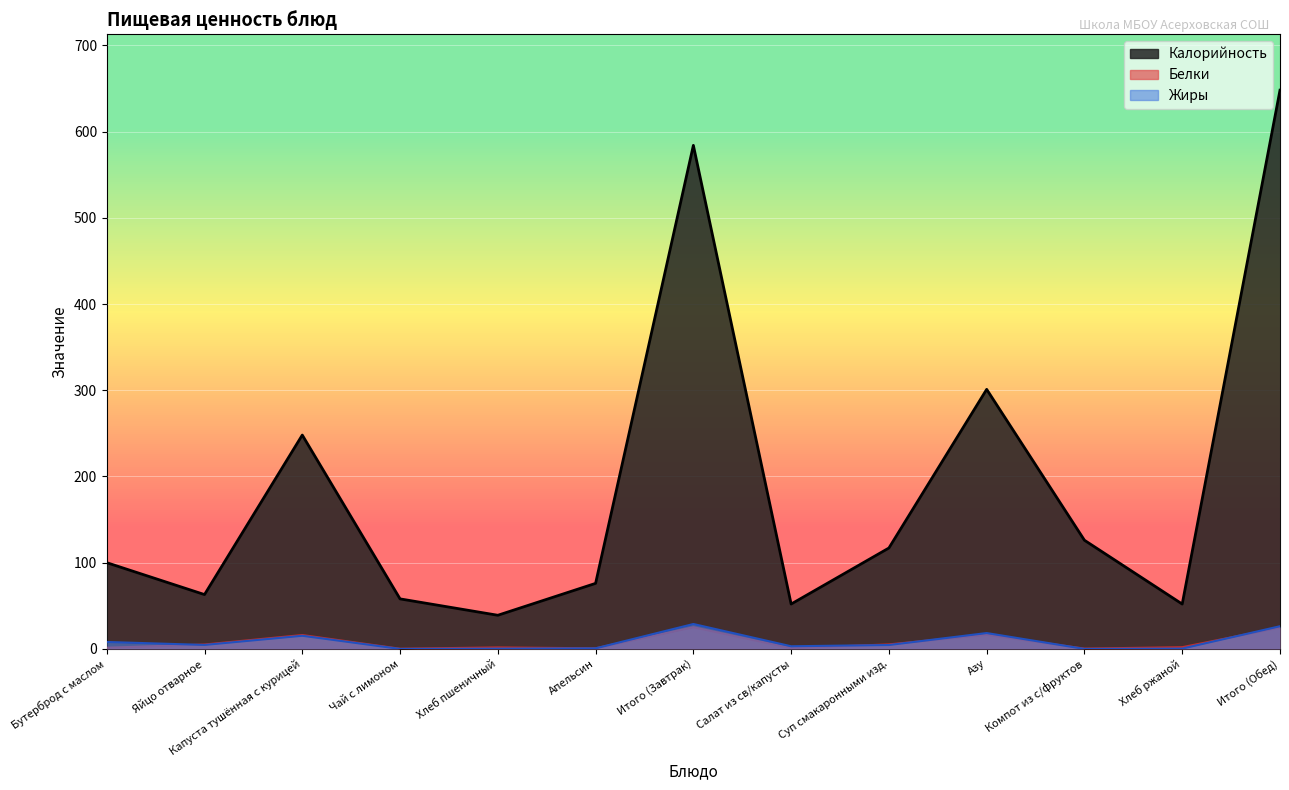

Where is Жиры nearest to the value 14?

Капуста тушённая с курицей